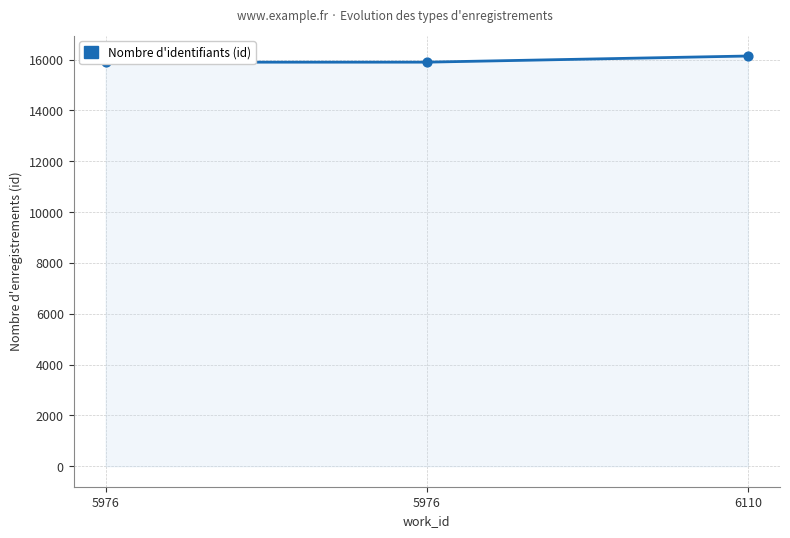

Approximately how many times larger is the value at 5976 compared to 6110?

1.0